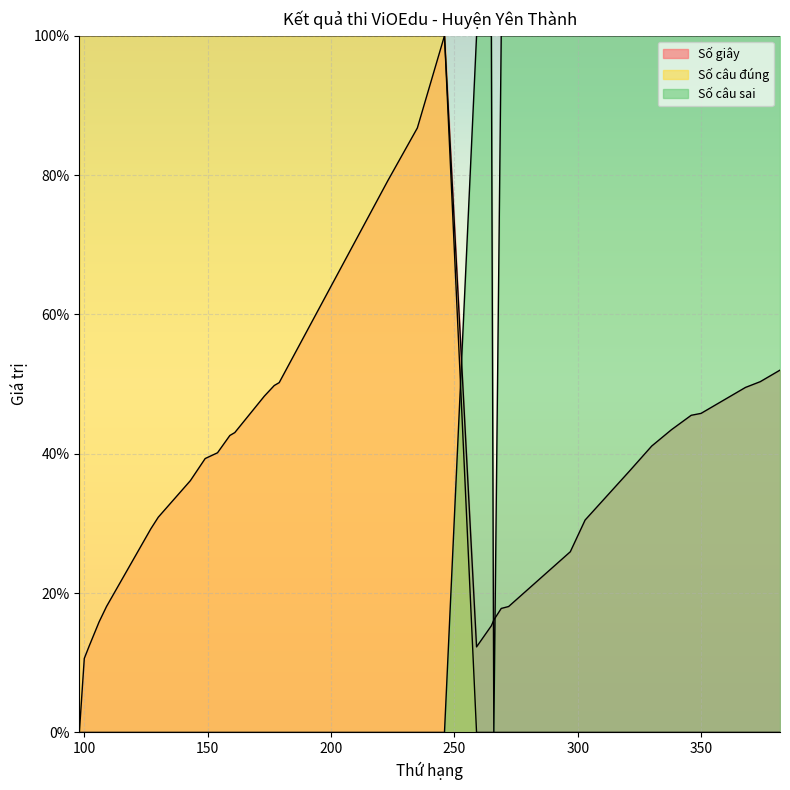

The value of Số giây at 297 is 25.9. True or false?

True